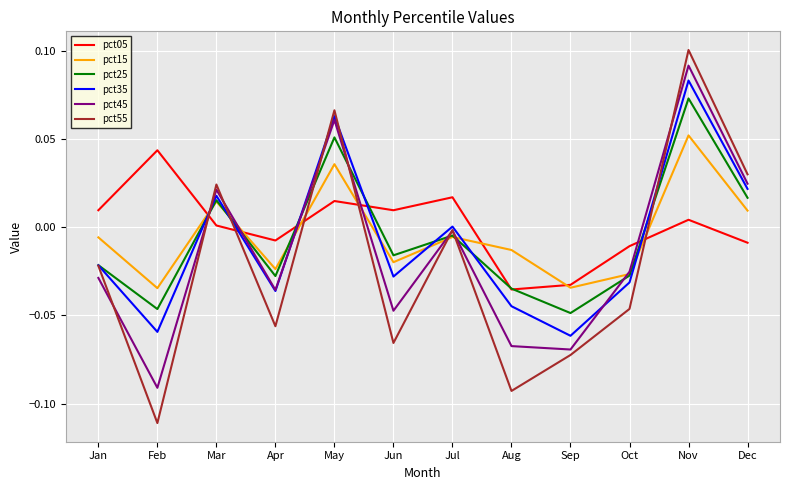

Which series has the widest spread of values?

pct55